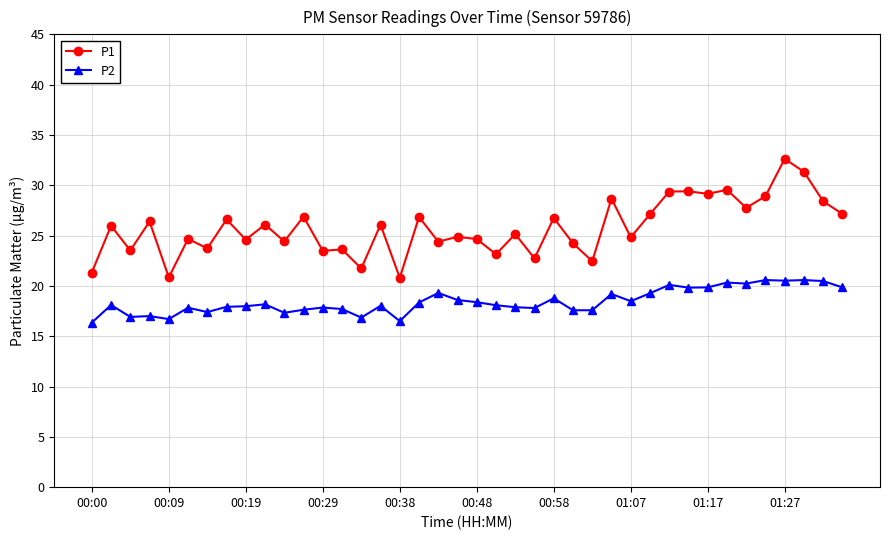

List the series in order of their overall mean, highest first.

P1, P2